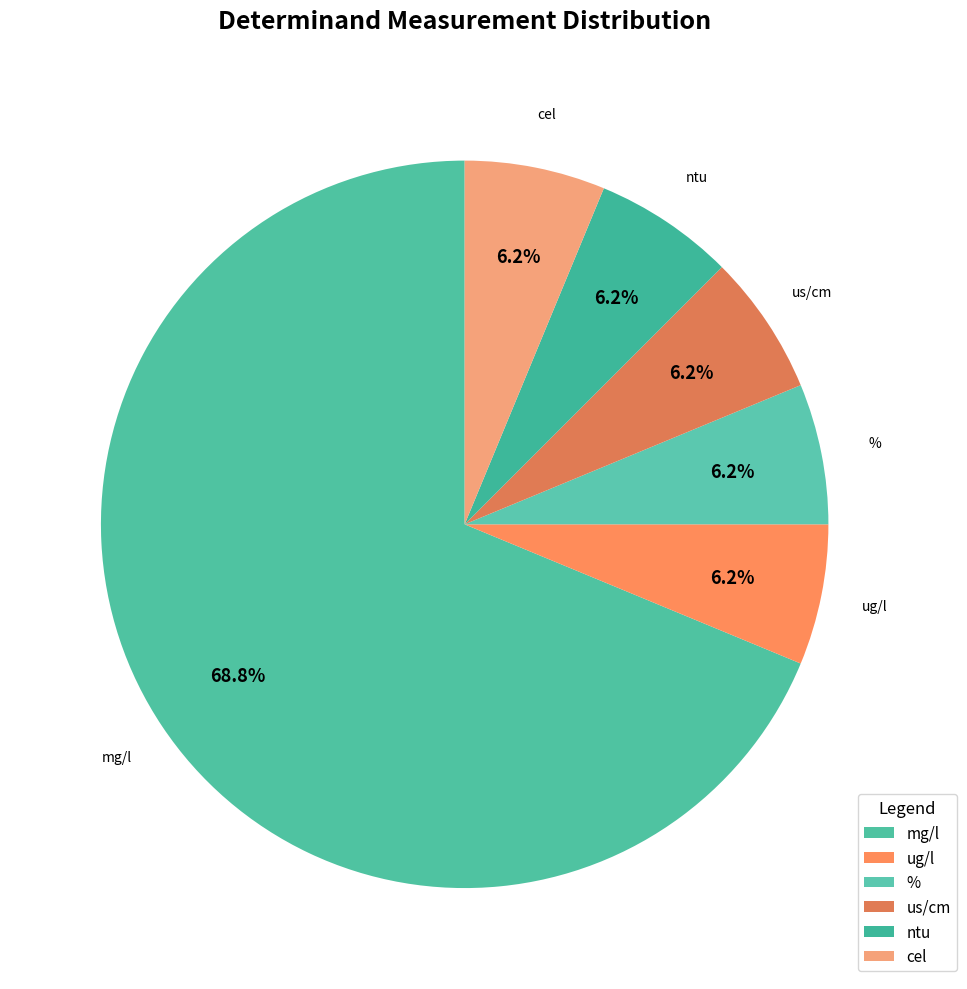

Combined, do ug/l and cel account for over 50%?

No